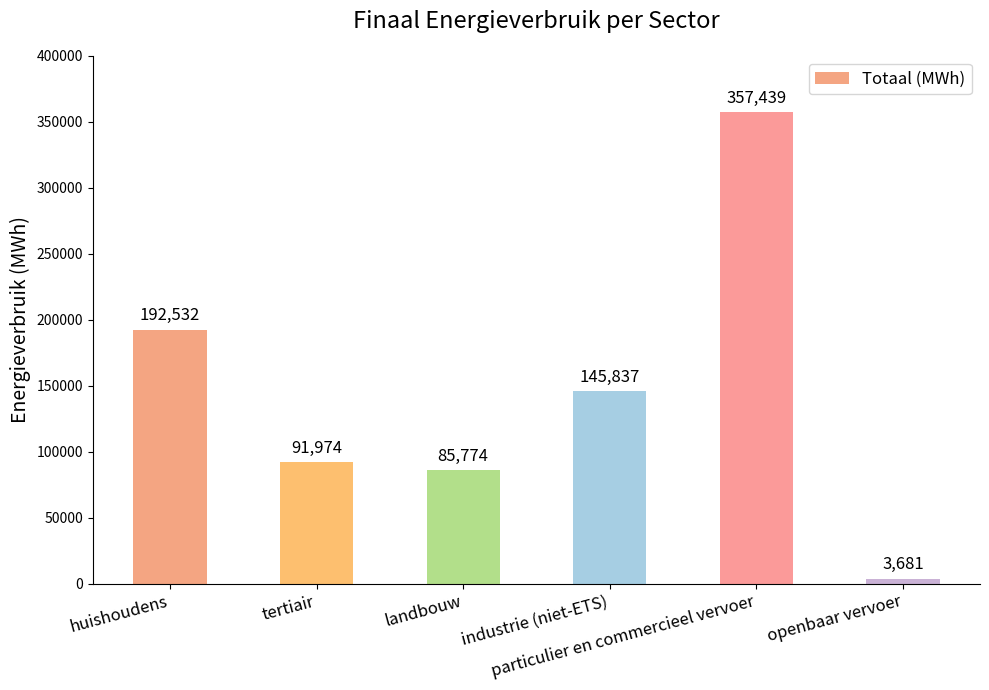

What is the value of the 4th bar from the left?

145837.2